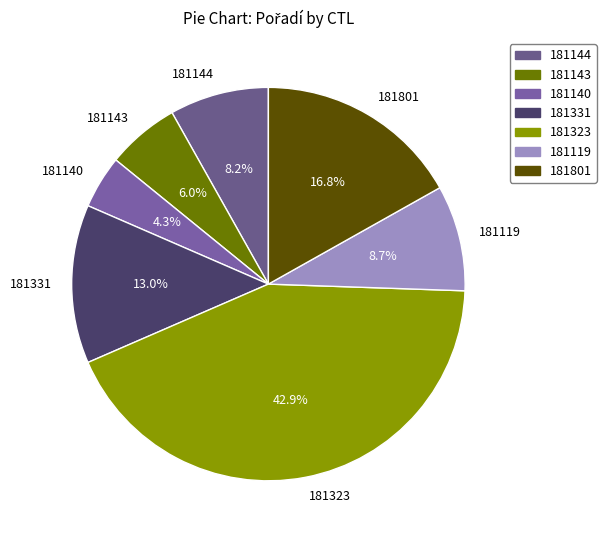

Do 181144 and 181143 together represent more than half of the pie?

No